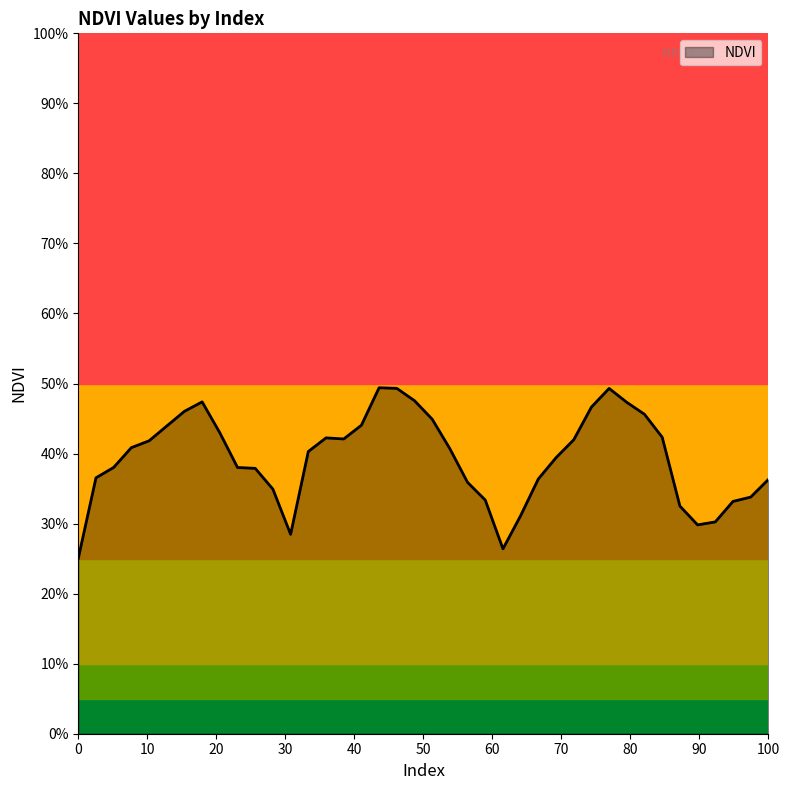

What is the difference between the second highest and minimum values?

0.2